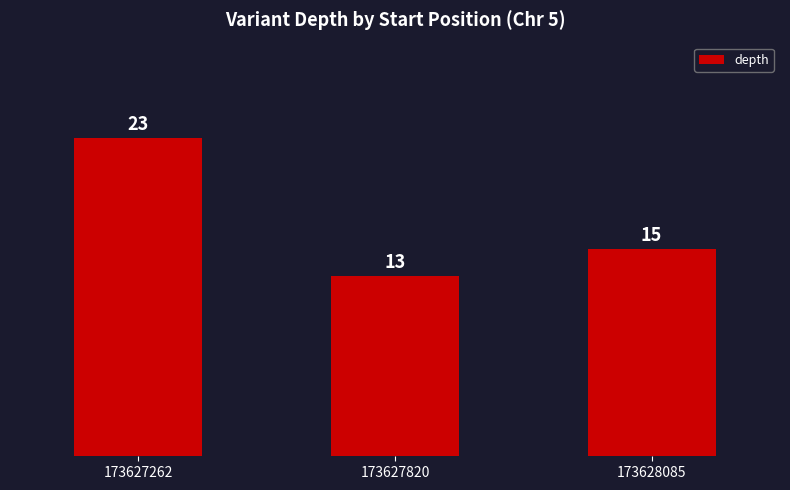

Which category has the highest value across all series?

173627262